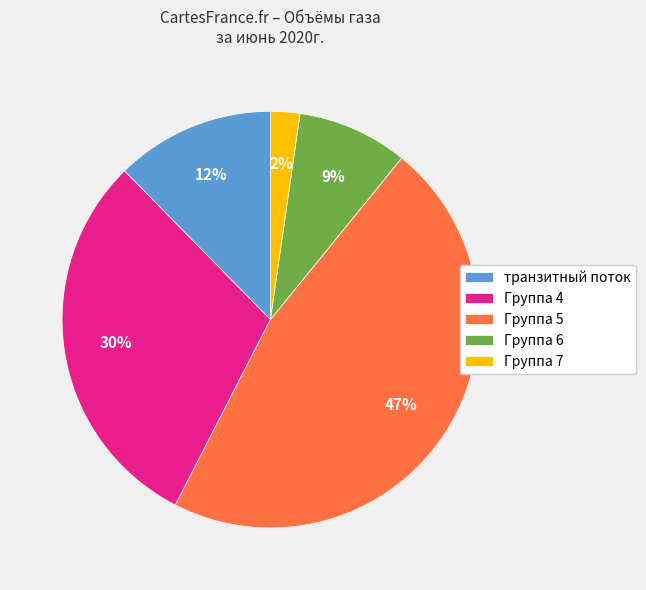

What percentage is the Группа 4 slice, to the nearest percent?

30%